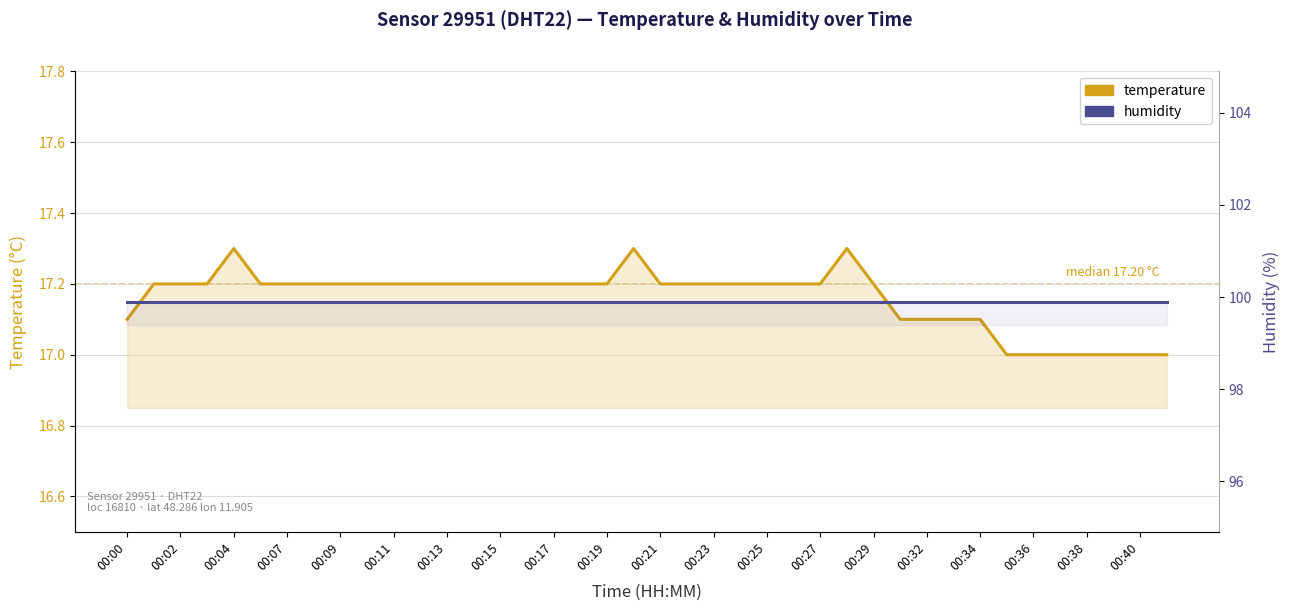

Rank the series at 27 from lowest to highest value.

temperature, humidity